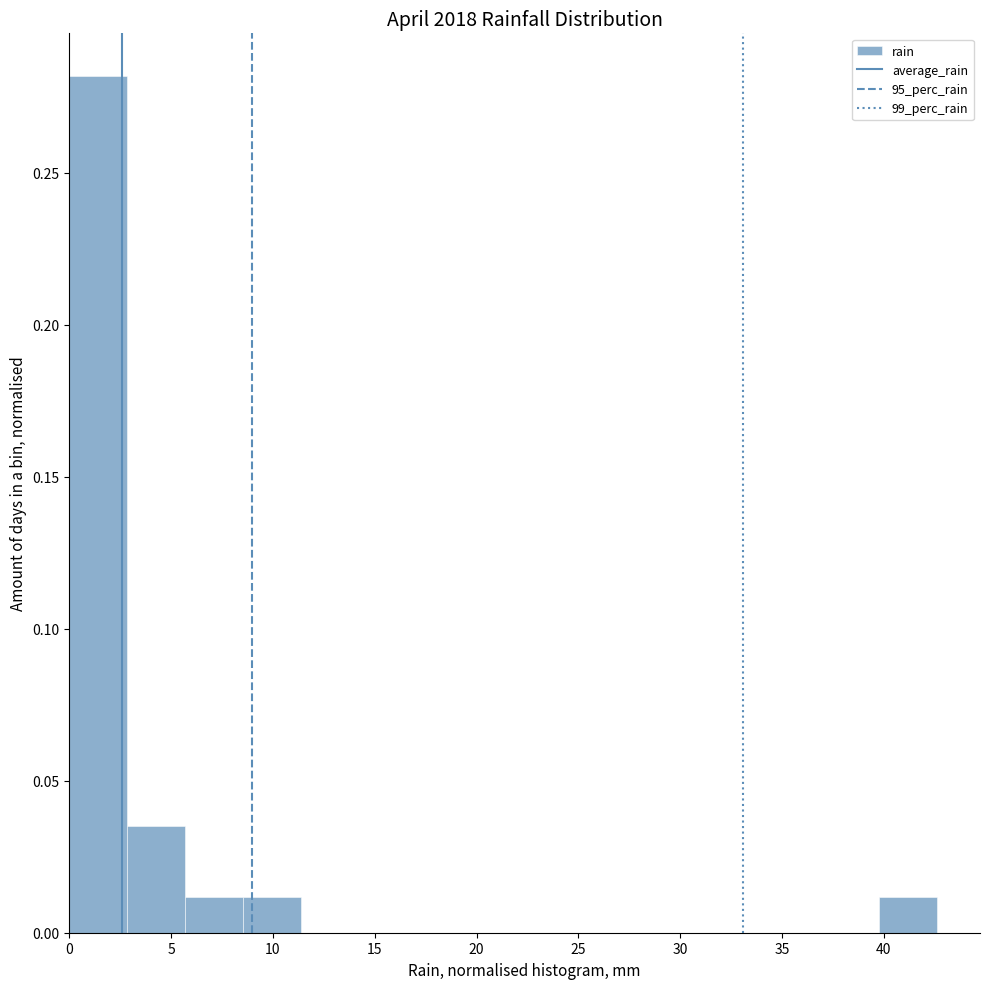

What is the height of the bar covering 5.5 to 8.5 on the x-axis? Neither the bar edges nor the heights are printed on the chart, so give them approximately, as read against the axes.

0.010